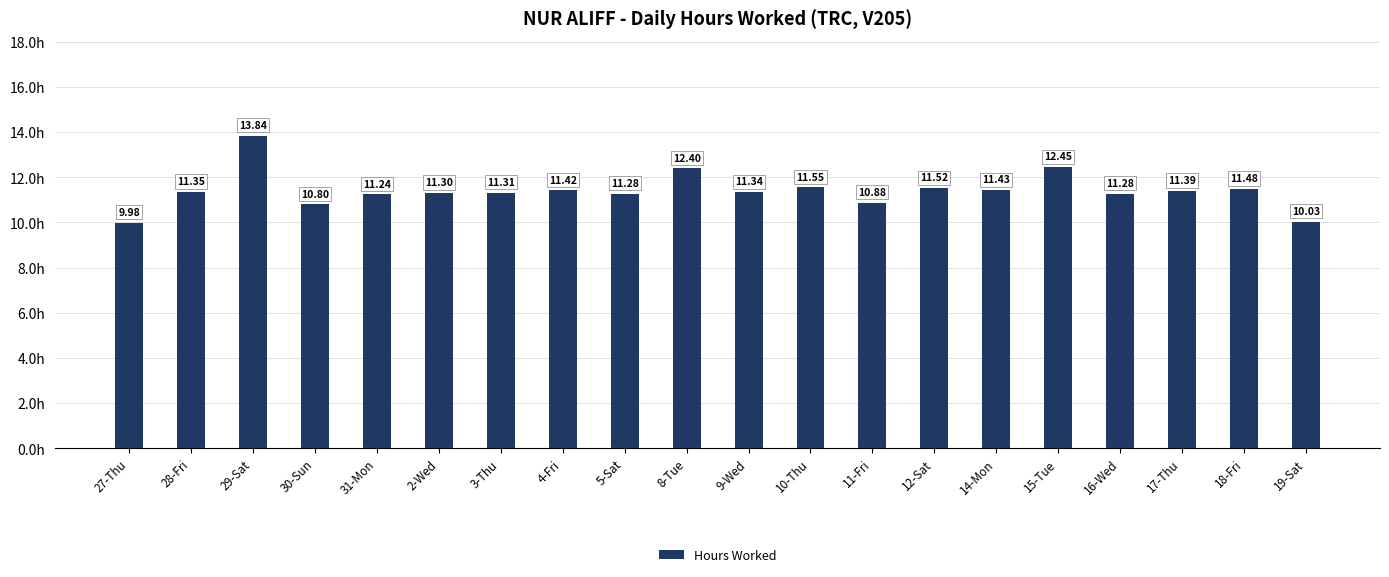

Between 10-Thu and 2-Wed, which is larger?

10-Thu